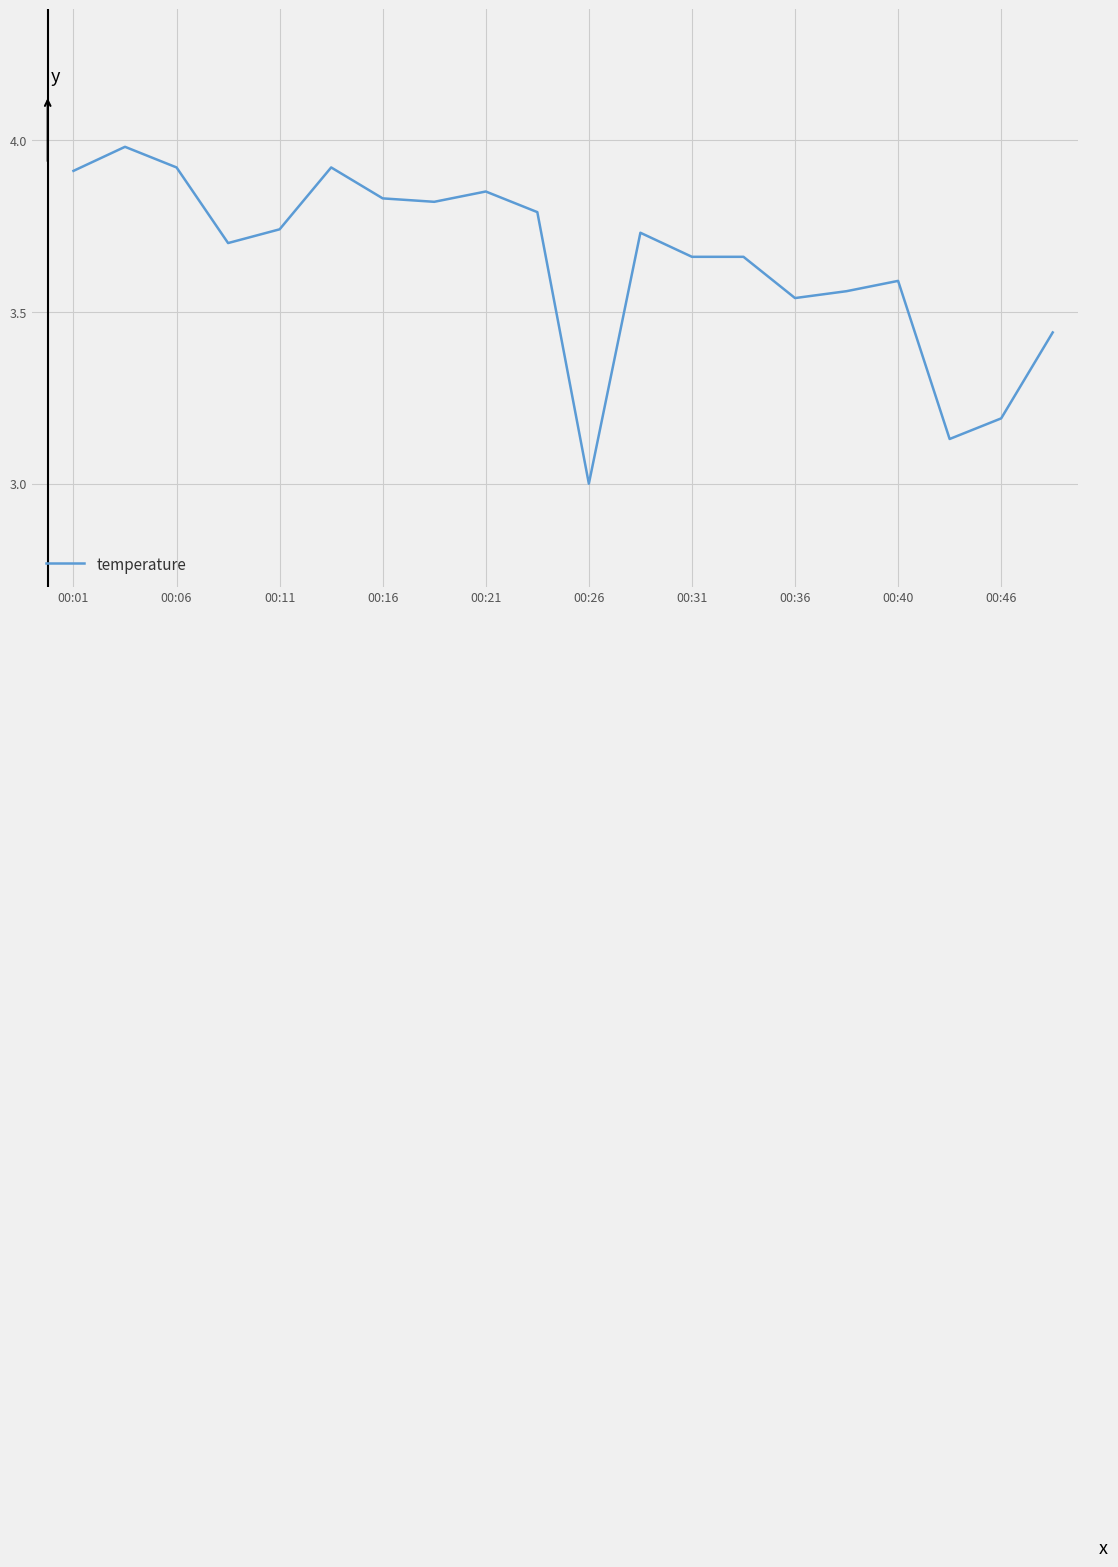

What is the minimum value shown in the chart?

3.0